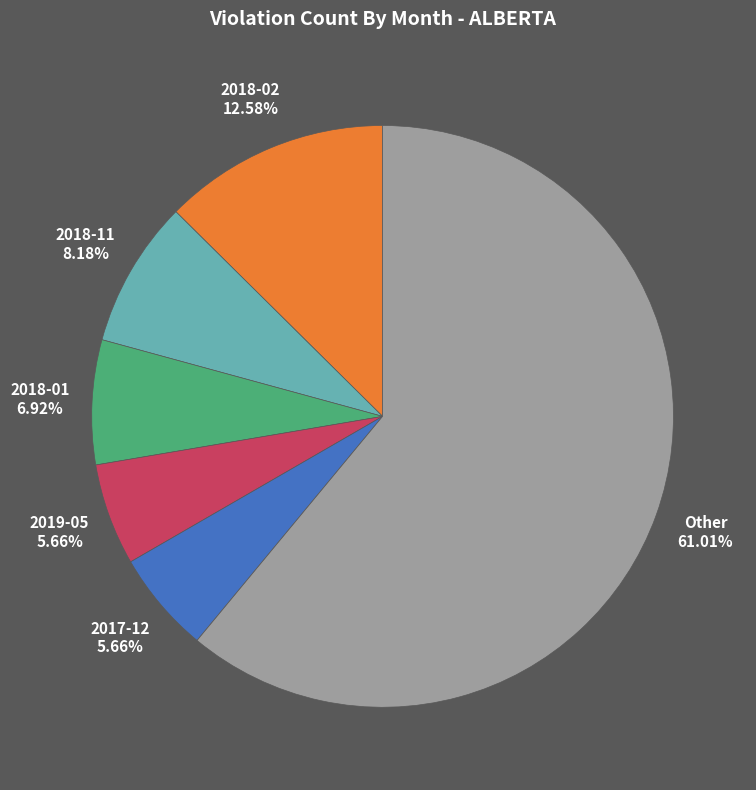

Count the number of slices in the pie.

6